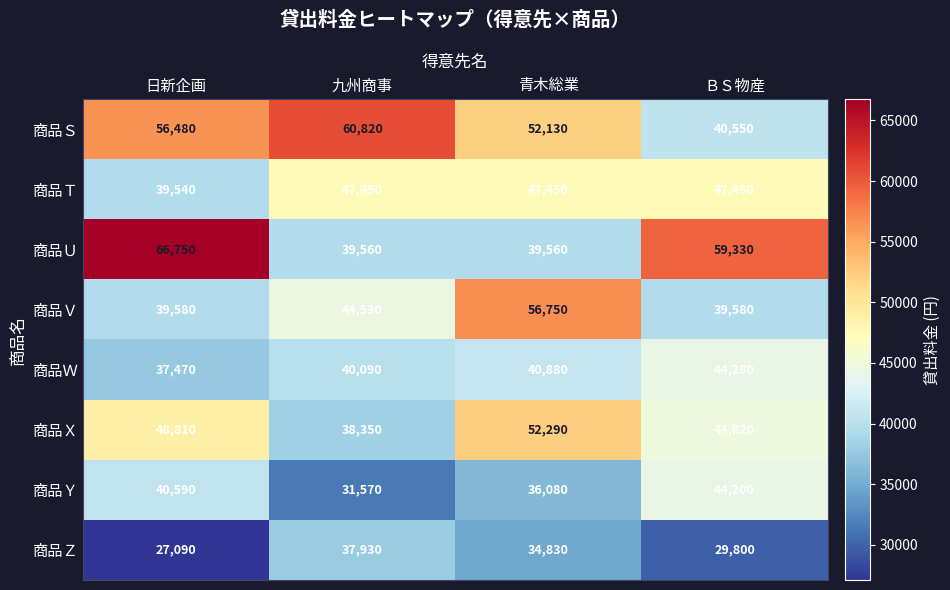

Read the 商品Ｔ value at 九州商事.

47450